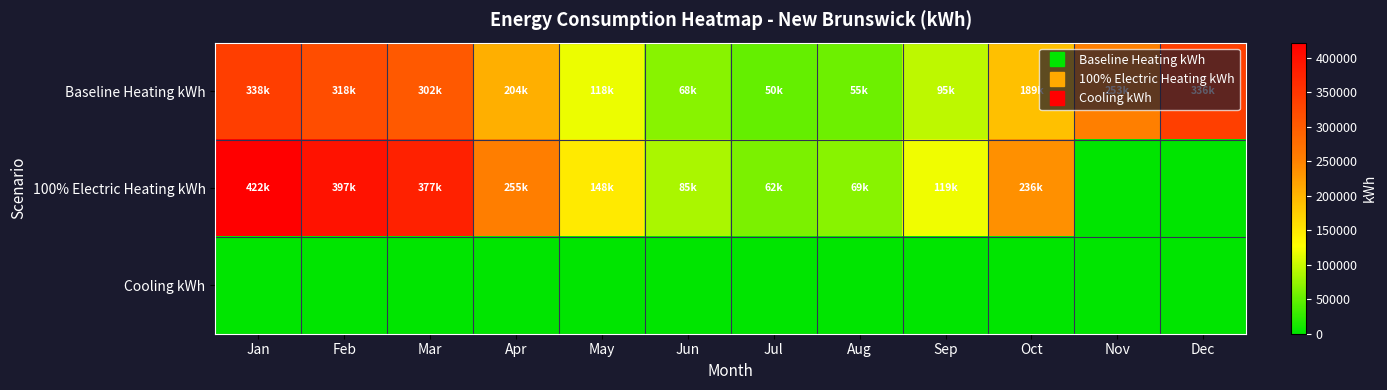

Reading left to right, transcribe all the data shown in this chart.

Baseline Heating kWh: Jan=338258.1	Feb=318427.7	Mar=302026.6	Apr=204484.9	May=118407.9	Jun=68441.9	Jul=49873.1	Aug=55357.8	Sep=95180.3	Oct=189432.1	Nov=253104.2	Dec=336391.2
100% Electric Heating kWh: Jan=421939.6	Feb=397203.7	Mar=376745.5	Apr=255075.1	May=147705.4	Jun=85379.3	Jul=62217.3	Aug=69058.7	Sep=118731.9	Oct=236298.7	Nov=0.0	Dec=0.0
Cooling kWh: Jan=0.0	Feb=0.0	Mar=0.0	Apr=0.0	May=0.0	Jun=0.0	Jul=0.0	Aug=0.0	Sep=0.0	Oct=0.0	Nov=0.0	Dec=0.0